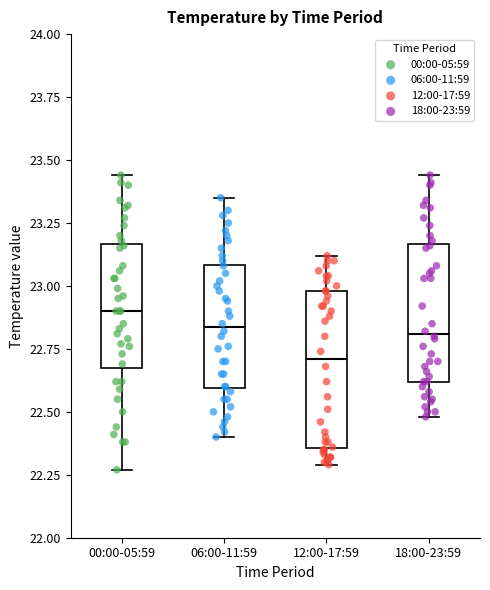

Comparing the boxes themselves (not the whiskers), which one is the tallest?

12:00-17:59